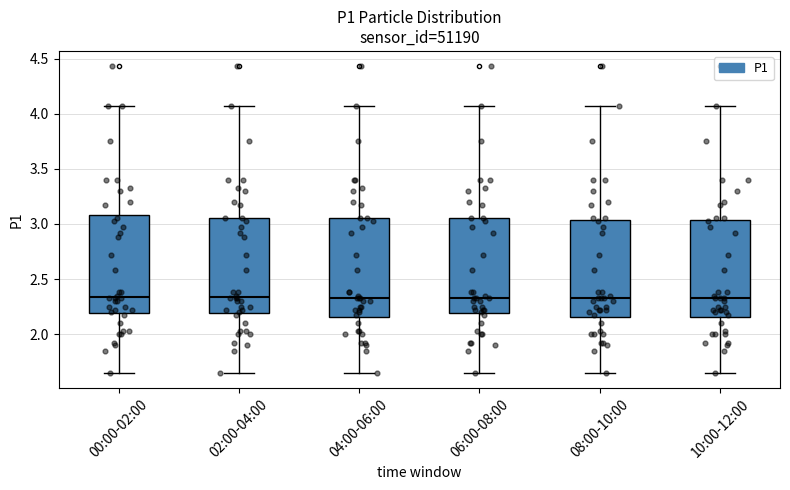

Reading left to right, read every box against the y-axis: the position of its median line, the range the box covers, and the ends of its whiskers. The values are not printed on the chart, so give them approximately, as read against the axis.

00:00-02:00: median 2.35, box 2.20 to 3.10, whiskers 1.65 to 4.05
02:00-04:00: median 2.35, box 2.20 to 3.05, whiskers 1.65 to 4.05
04:00-06:00: median 2.35, box 2.15 to 3.05, whiskers 1.65 to 4.05
06:00-08:00: median 2.35, box 2.20 to 3.05, whiskers 1.65 to 4.05
08:00-10:00: median 2.35, box 2.15 to 3.05, whiskers 1.65 to 4.05
10:00-12:00: median 2.35, box 2.15 to 3.05, whiskers 1.65 to 4.05